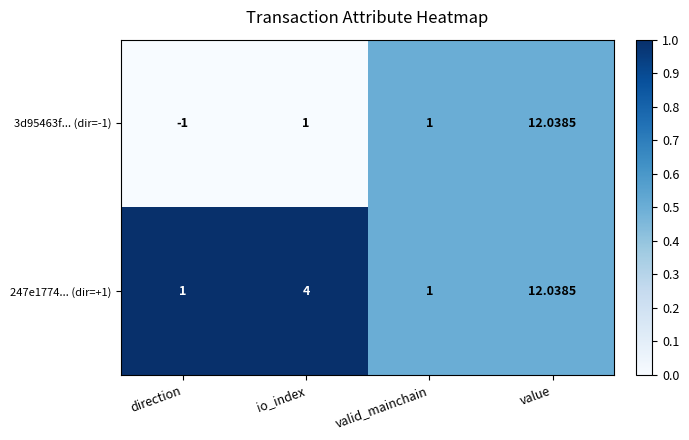

Which category has the lowest value in the 3d95463f... (dir=-1) series?

direction